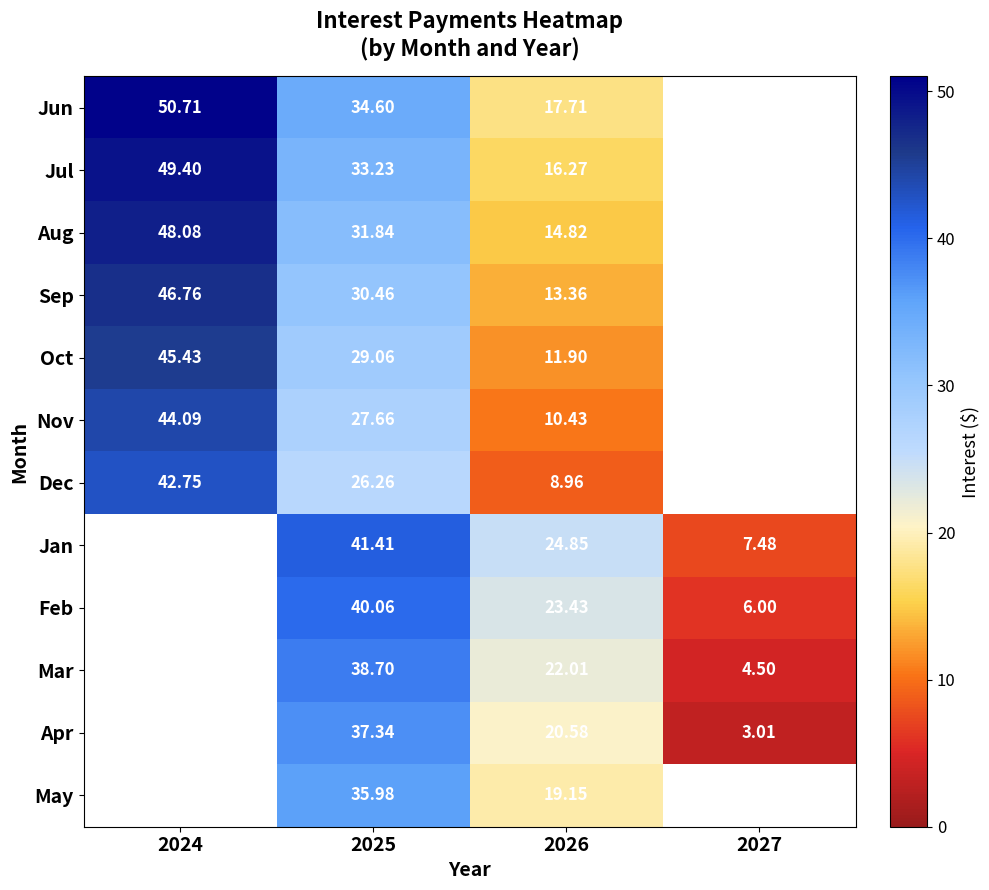

True or false: Jul has a value of 49.4 at 2024.

True